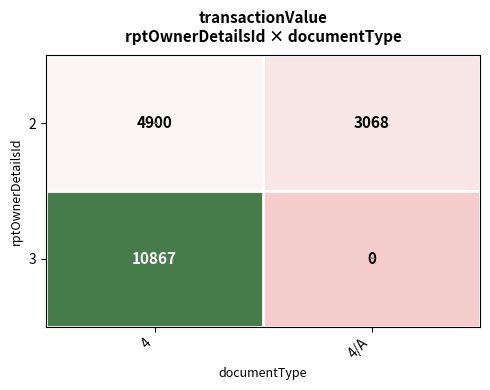

Reading right to left, what are all the values shown in this chart?

2: 4/A=3068	4=4900
3: 4/A=0	4=10867